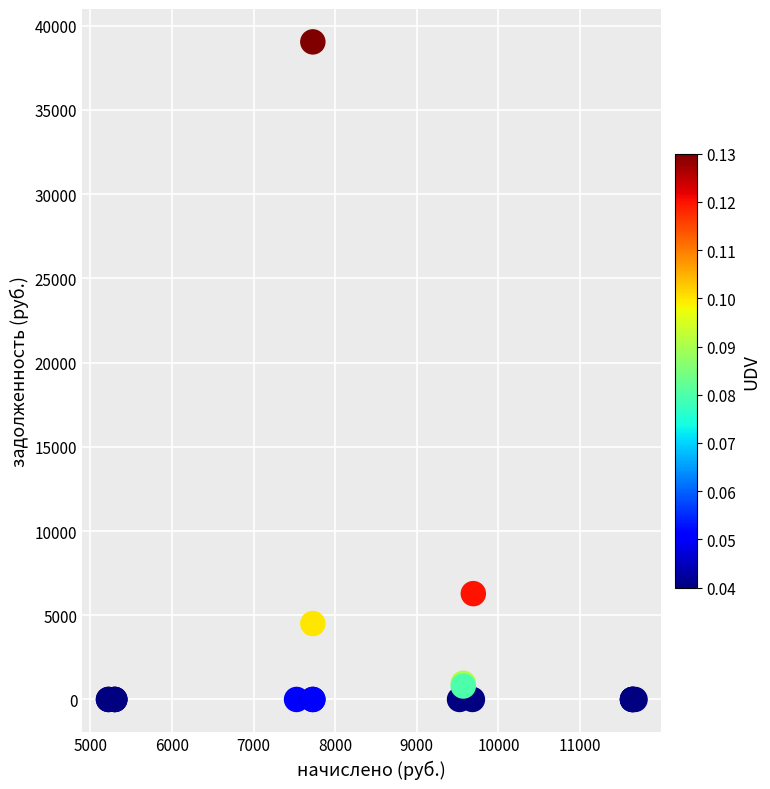

What Y value in the scatter plot is closest to 19519?

6283.2